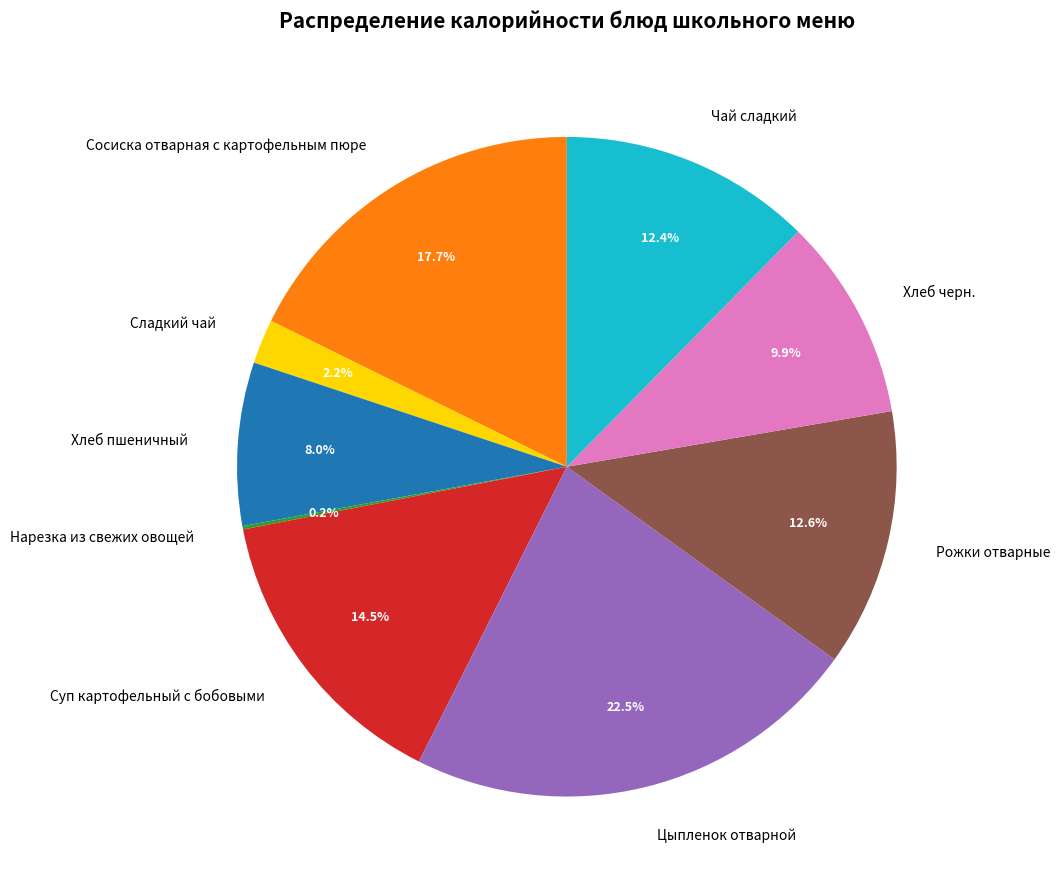

To the nearest percent, what is the difference between the Хлеб пшеничный and Цыпленок отварной slice percentages?

14%